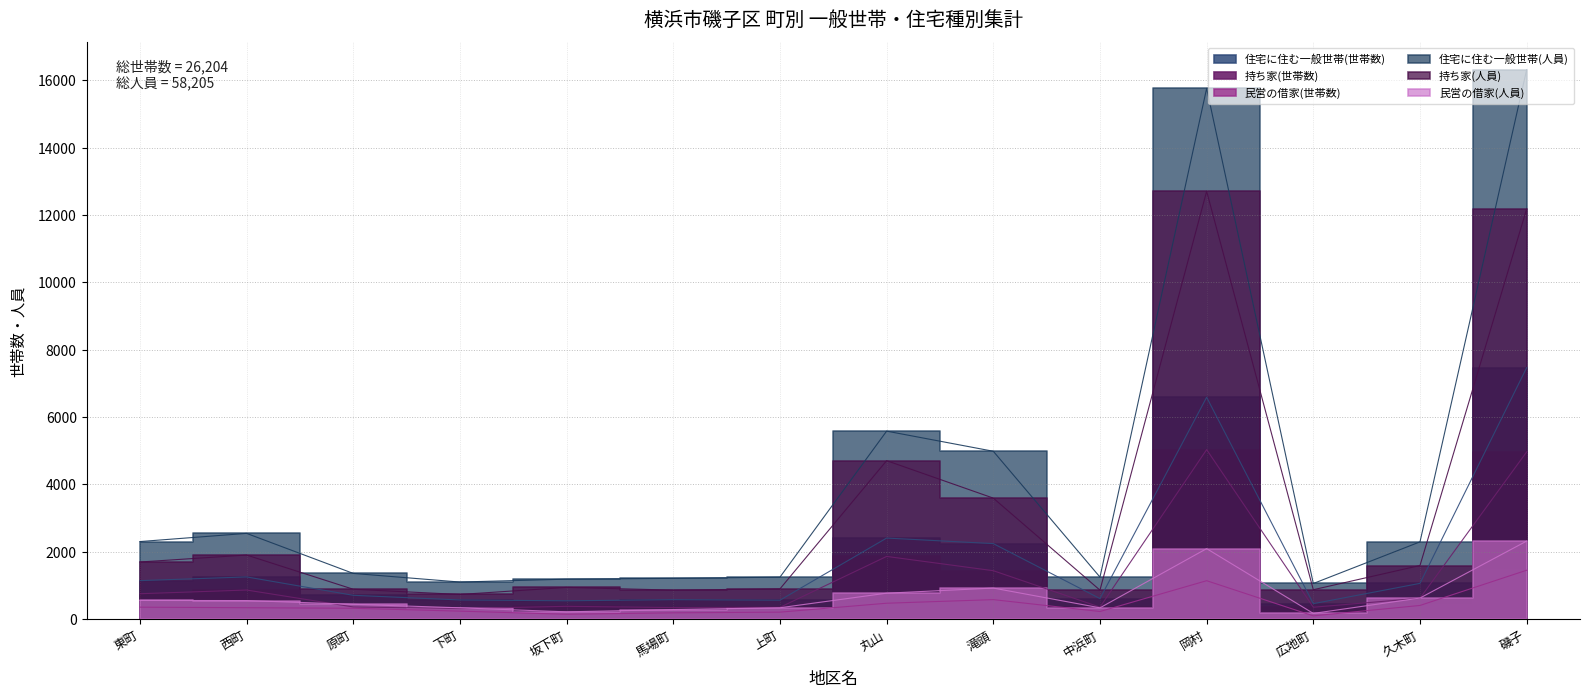

What position from the left is 岡村?

11